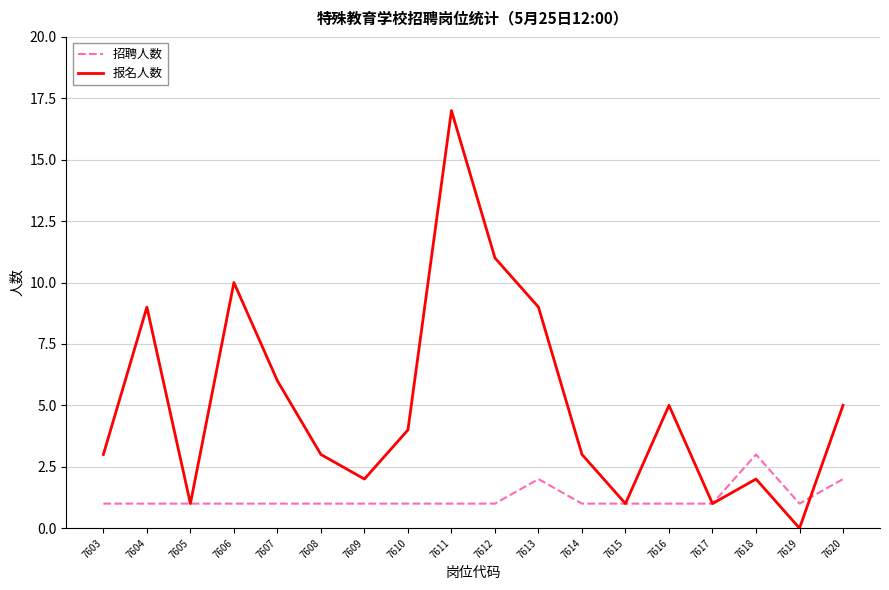

What is the sum of the 招聘人数 values at 7618 and 7616?

4